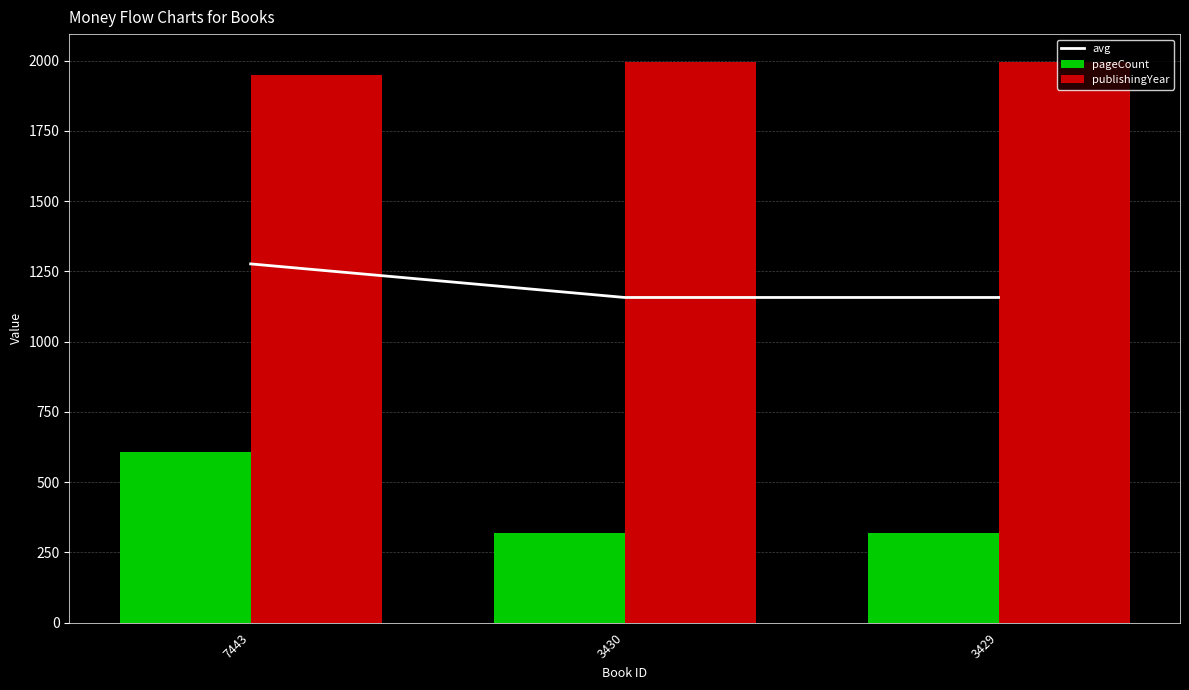

Which series has the largest total across all categories?

publishingYear